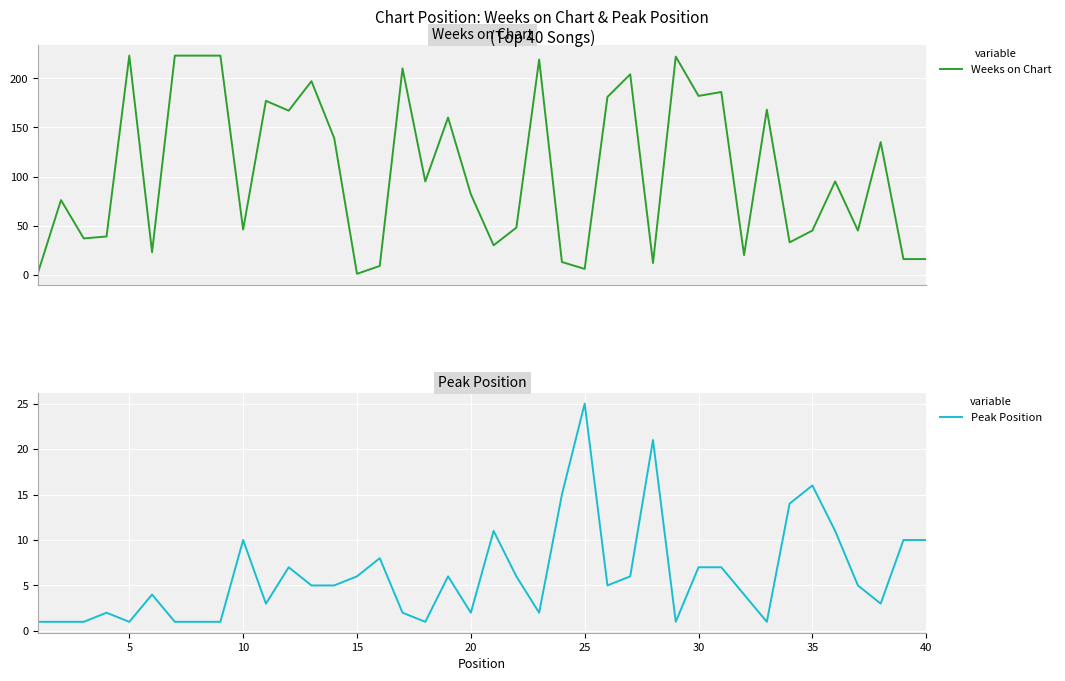

Read the Peak Position value at 40.

10